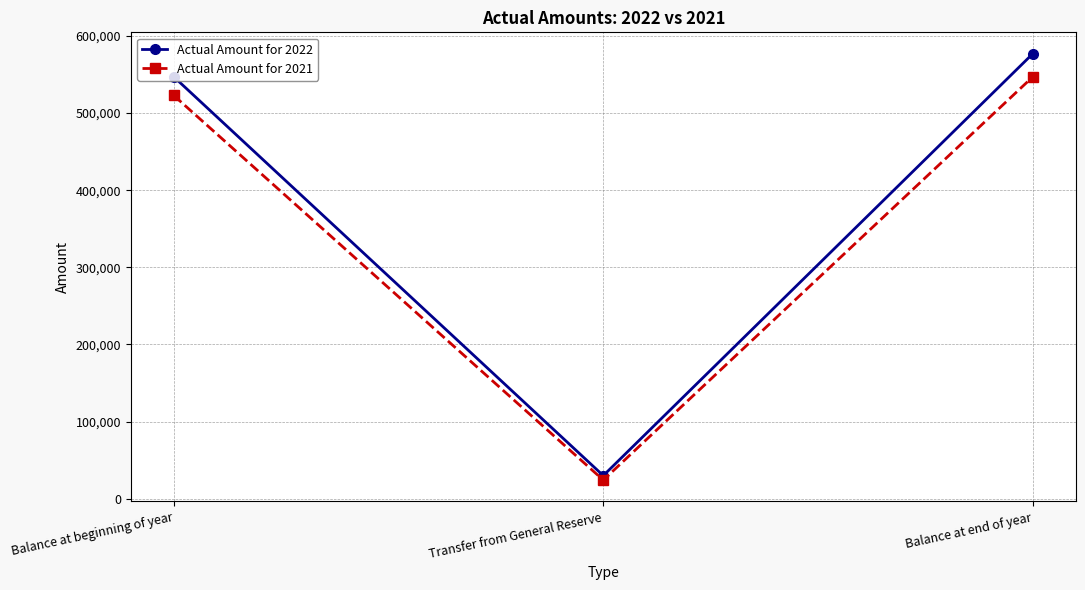

What is the label of the 2nd point from the left?

Transfer from General Reserve